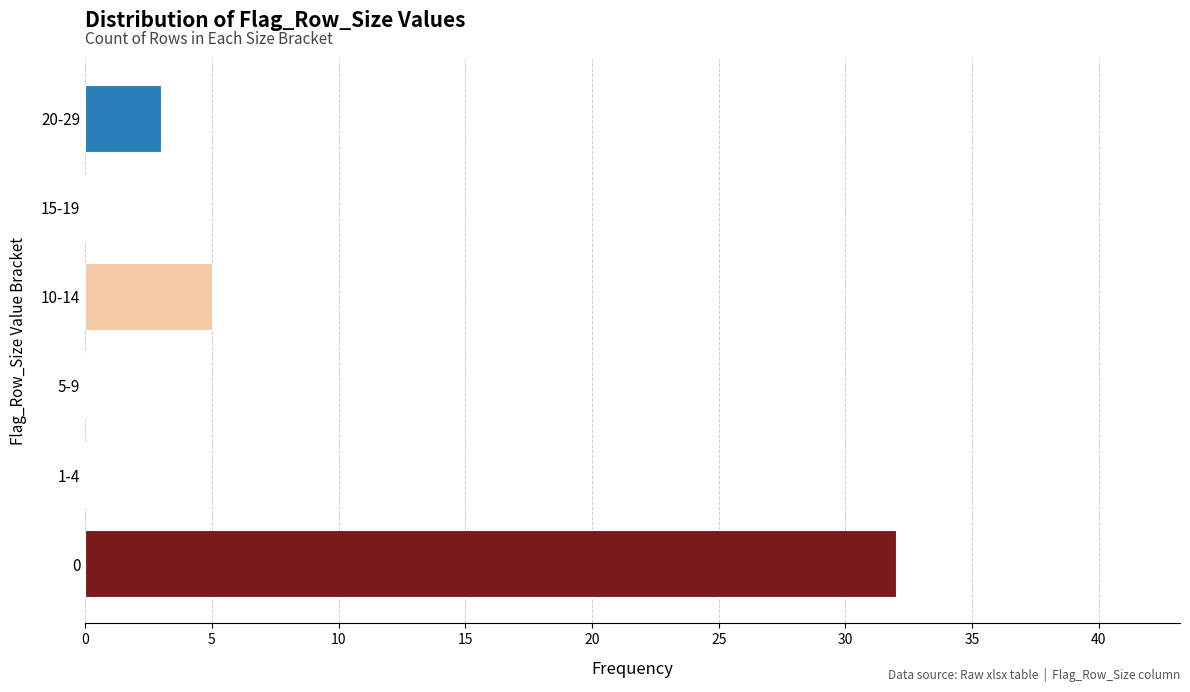

Reading bottom to top, transcribe all the data shown in this chart.

0=32	1-4=0	5-9=0	10-14=5	15-19=0	20-29=3